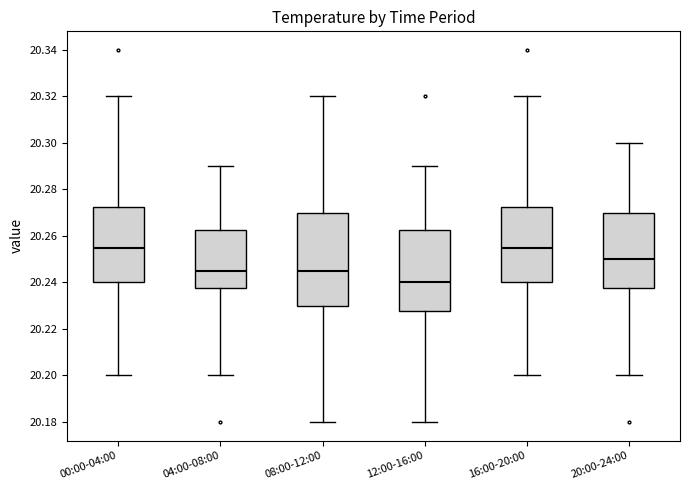

Reading left to right, transcribe this box plot: for each box, give where its median line is, the range the box spans, and where its two whiskers end, as read against the y-axis. The values are not printed on the chart, so give them approximately, as read against the axis.

00:00-04:00: median 20.256, box 20.240 to 20.272, whiskers 20.200 to 20.320
04:00-08:00: median 20.246, box 20.238 to 20.262, whiskers 20.200 to 20.290
08:00-12:00: median 20.246, box 20.230 to 20.270, whiskers 20.180 to 20.320
12:00-16:00: median 20.240, box 20.228 to 20.262, whiskers 20.180 to 20.290
16:00-20:00: median 20.256, box 20.240 to 20.272, whiskers 20.200 to 20.320
20:00-24:00: median 20.250, box 20.238 to 20.270, whiskers 20.200 to 20.300